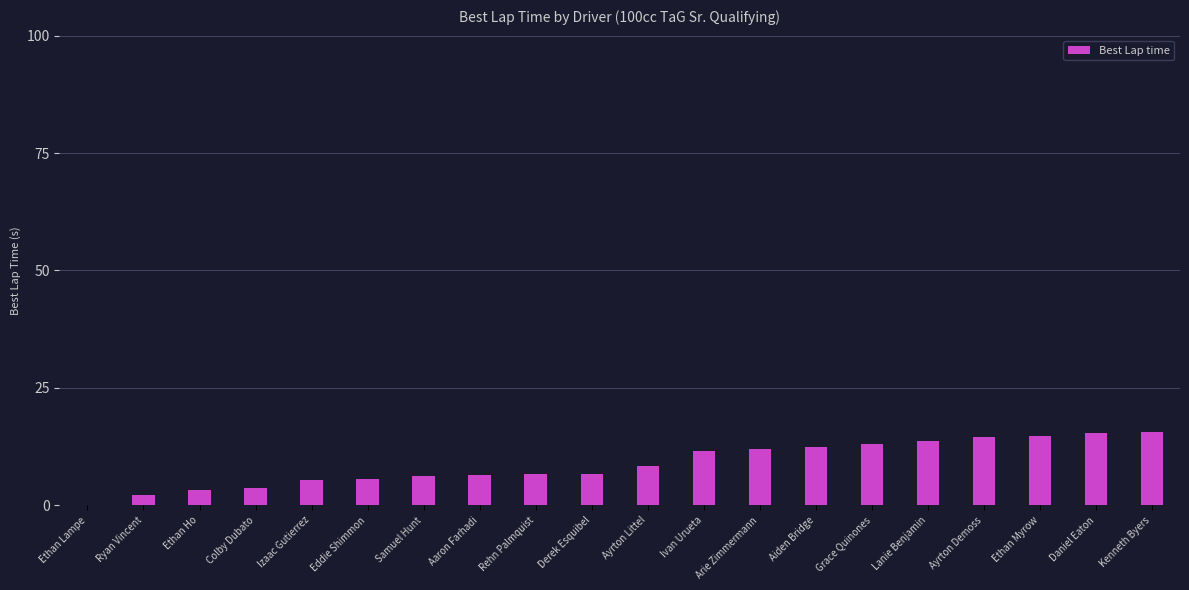

Count the number of categories in the chart.

20